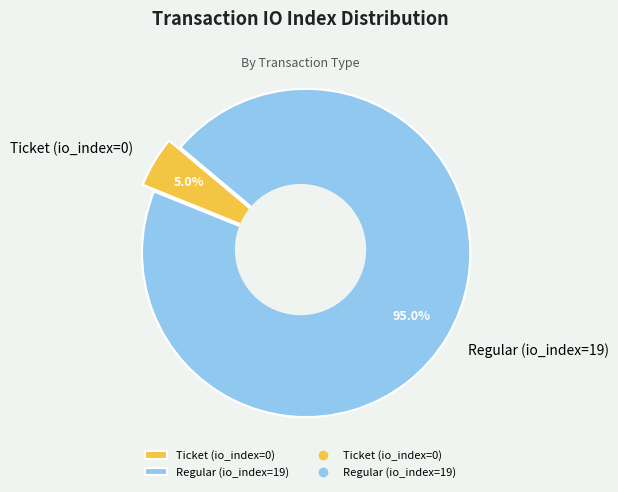

Does any single category account for the majority?

Yes